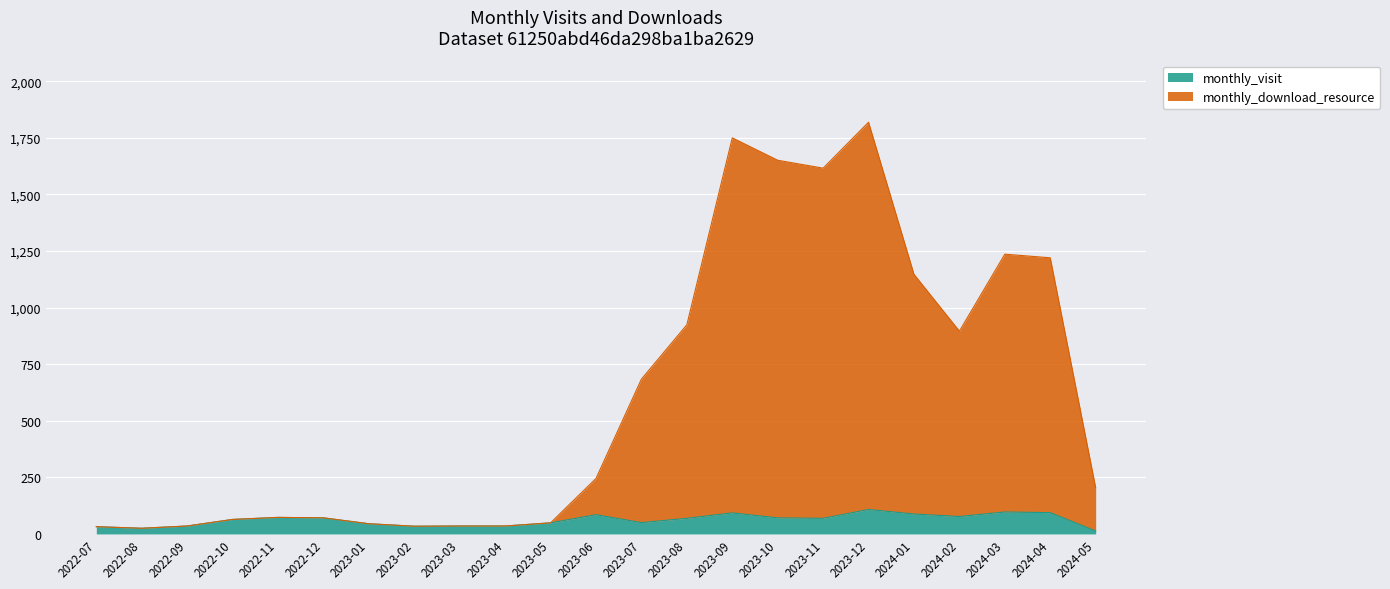

What is the sum of all monthly_download_resource values?

13890